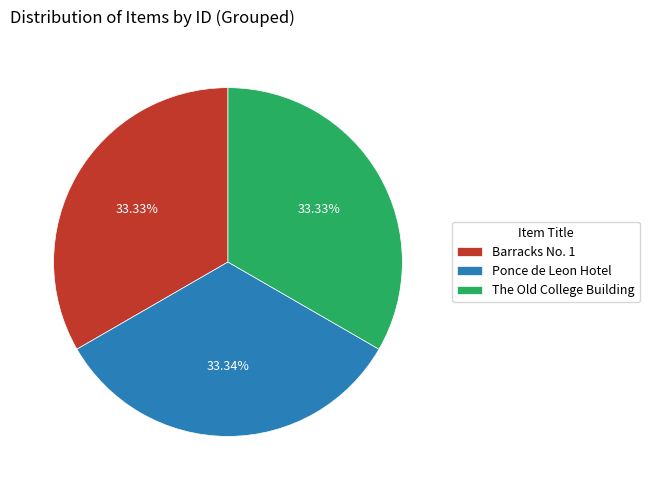

What percentage is the The Old College Building slice, to the nearest percent?

33%